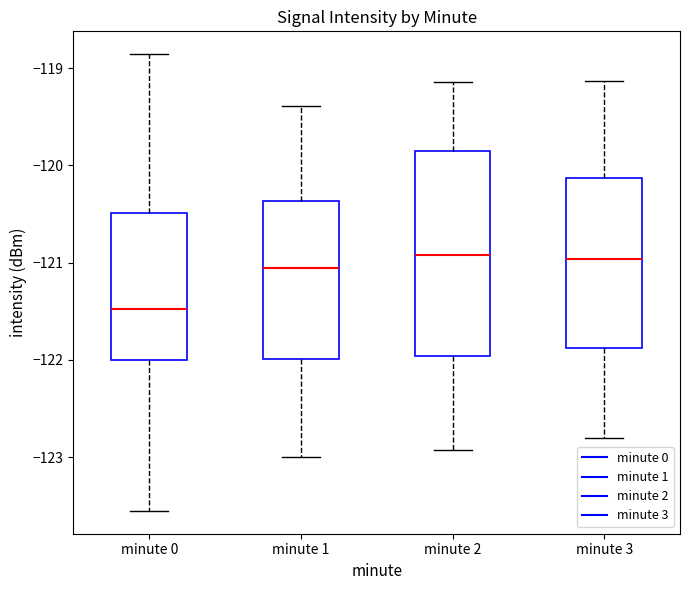

Which box is the tallest, from its lower edge to its upper edge?

minute 2